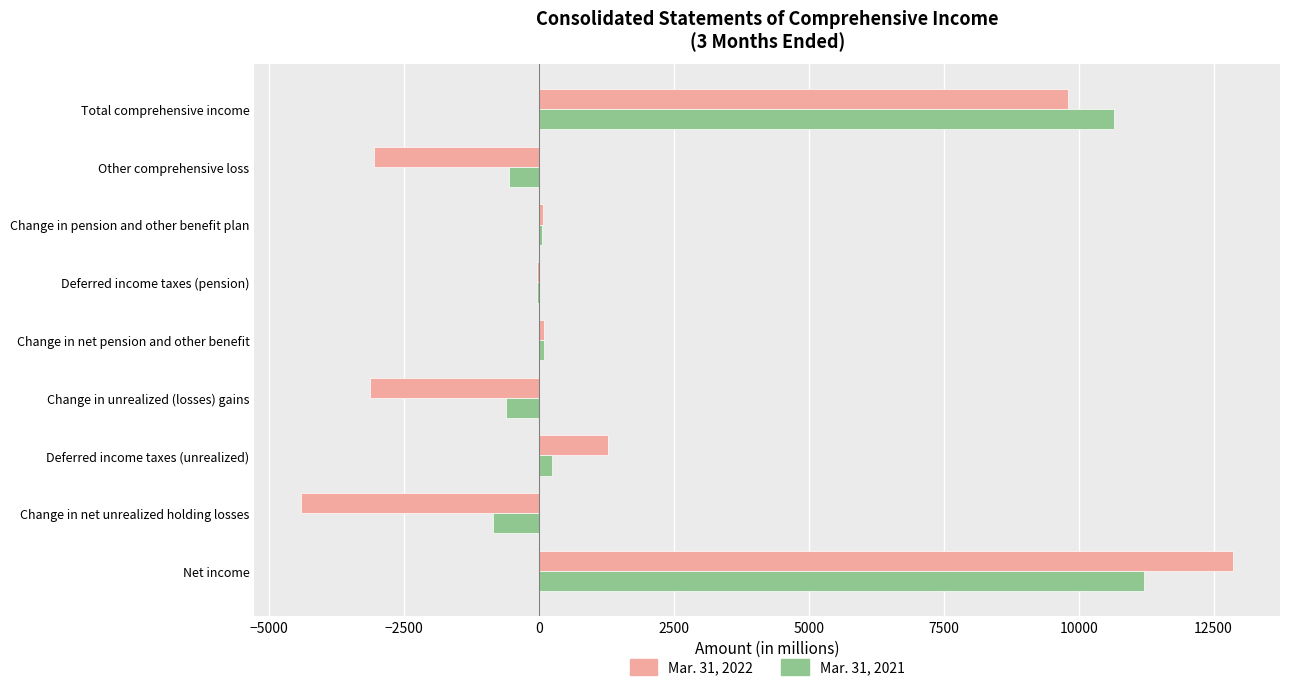

Is the value of Mar. 31, 2022 at Net income greater than the value of Mar. 31, 2021 at Other comprehensive loss?

Yes